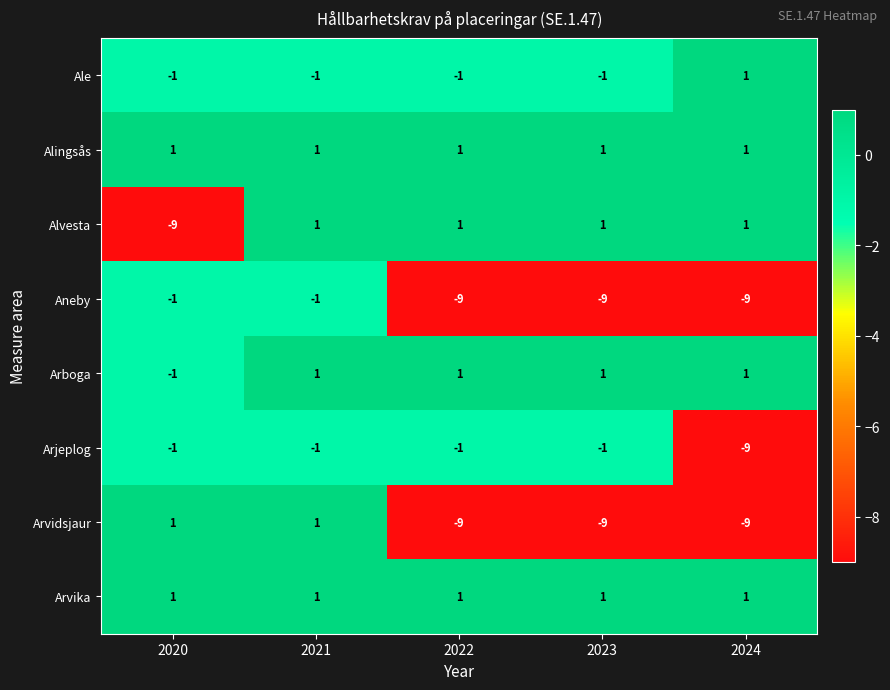

Is the value of Alvesta at 2024 greater than the value of Arvidsjaur at 2024?

Yes